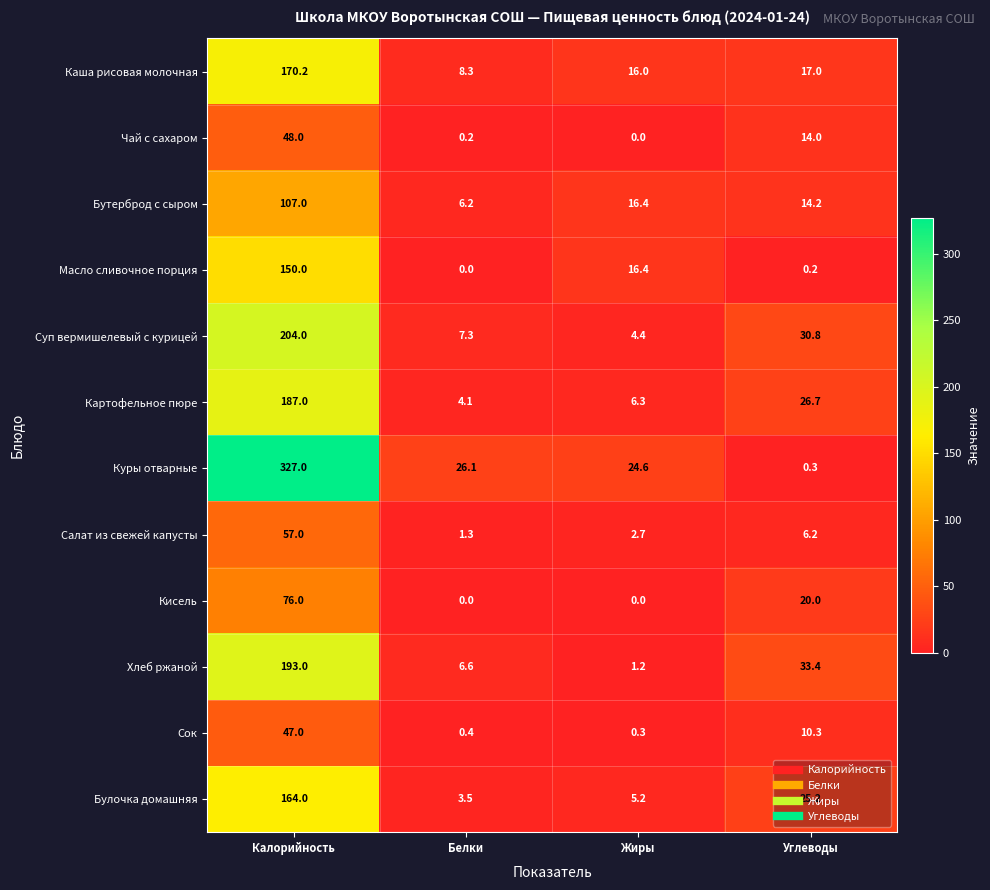

How many categories are shown in the chart?

4